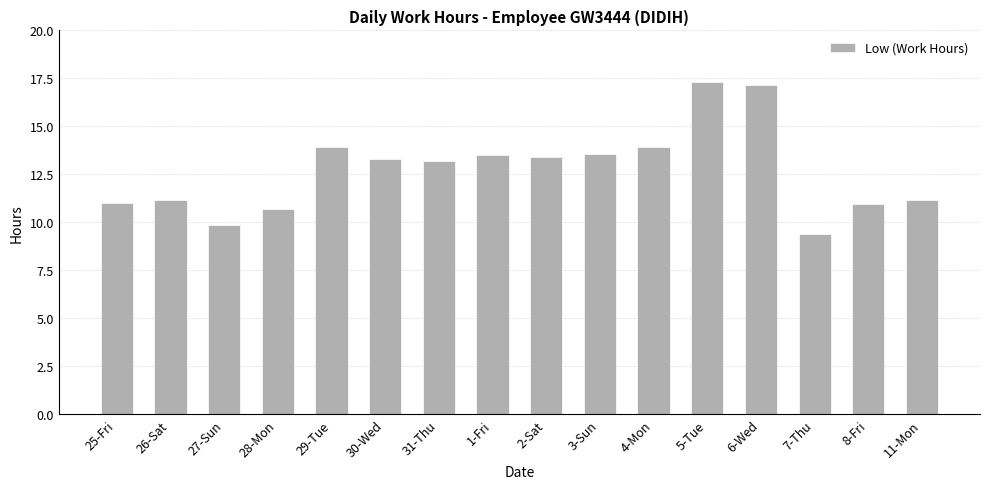

Which label corresponds to the smallest value in the chart?

7-Thu